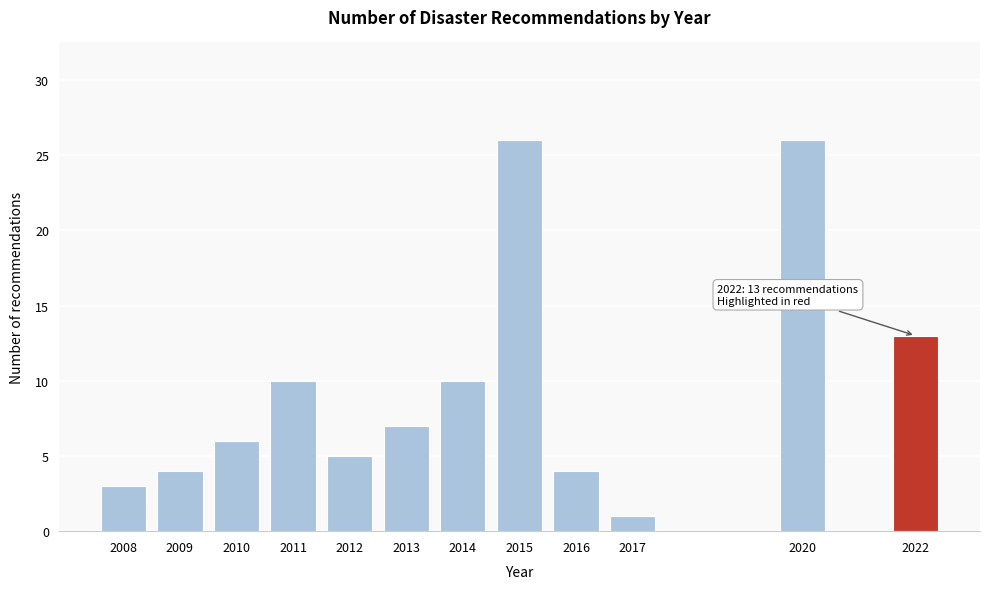

Reading right to left, transcribe all the data shown in this chart.

13	26	1	4	26	10	7	5	10	6	4	3